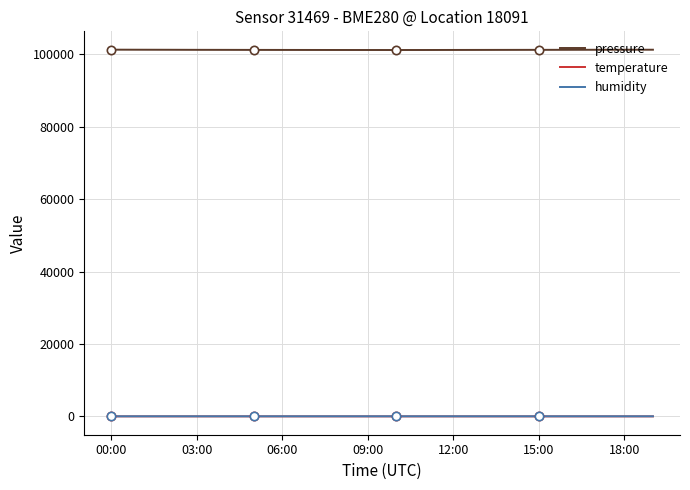

What is the lowest value of the pressure series?

101145.0